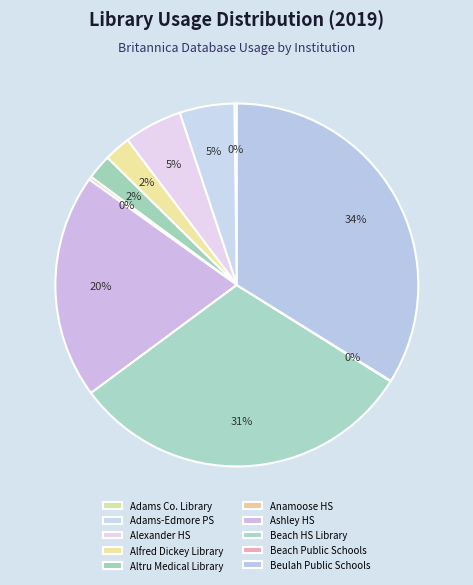

Count the number of slices in the pie.

10